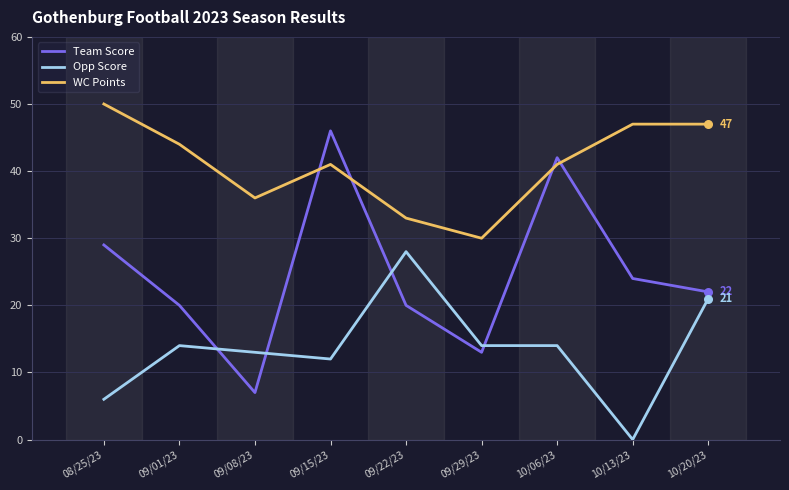

Between 09/15/23 and 10/13/23, which series saw the biggest shift?

Team Score